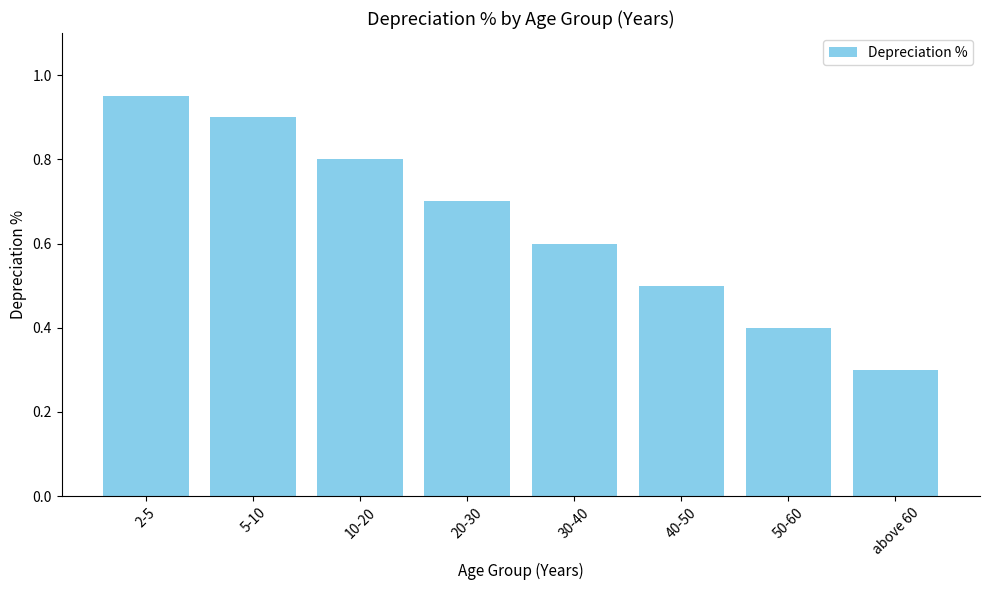

Between 10-20 and 30-40, which is larger?

10-20